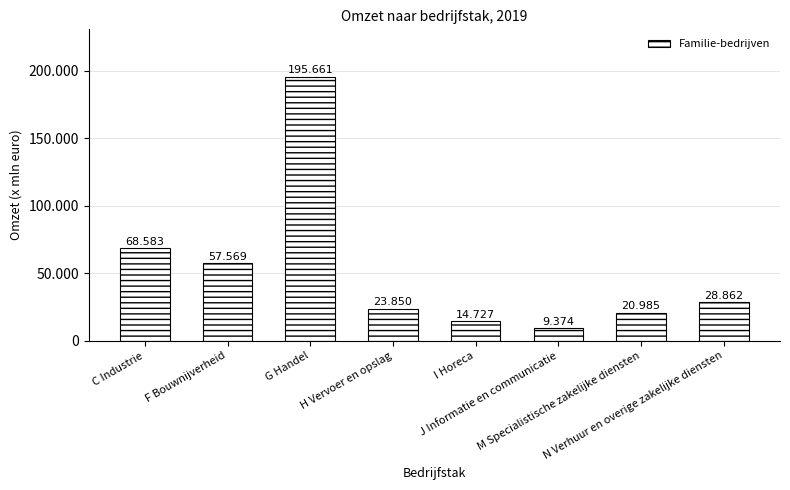

What is the difference between the maximum and minimum values?

186287